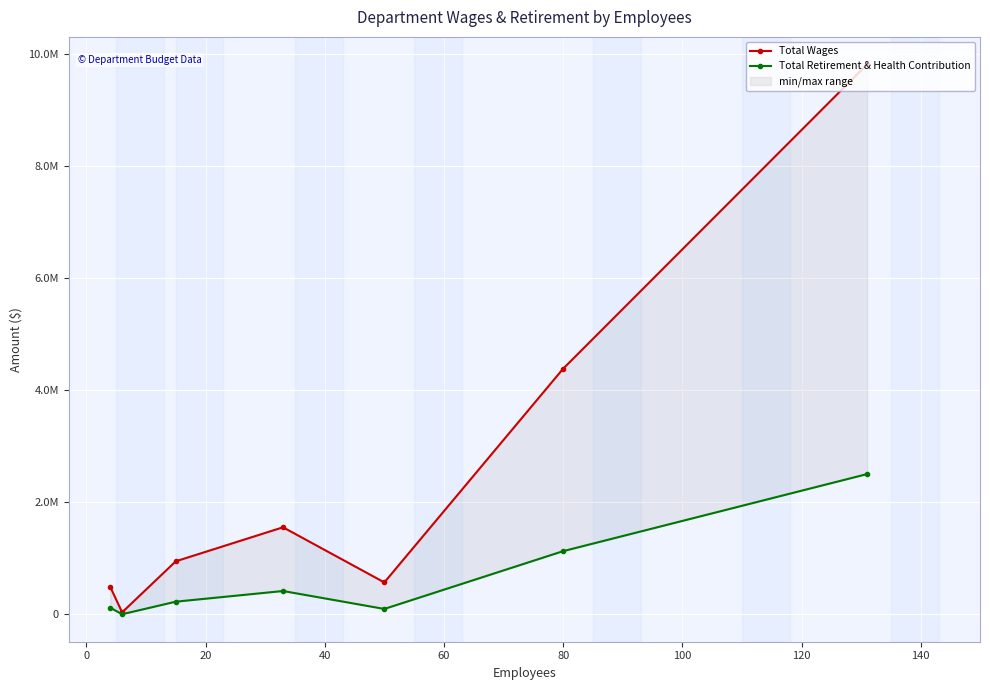

What is the total value across all series at 40?

1966065